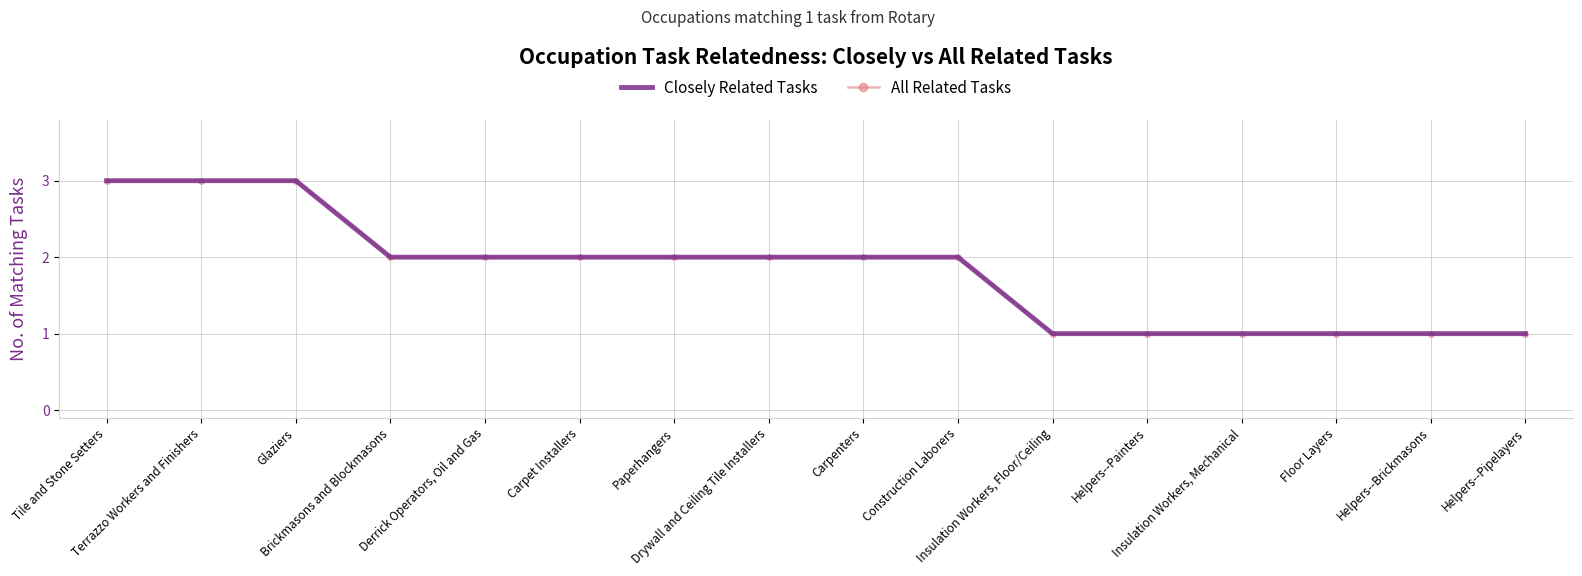

True or false: All Related Tasks and Closely Related Tasks intersect in this chart.

False